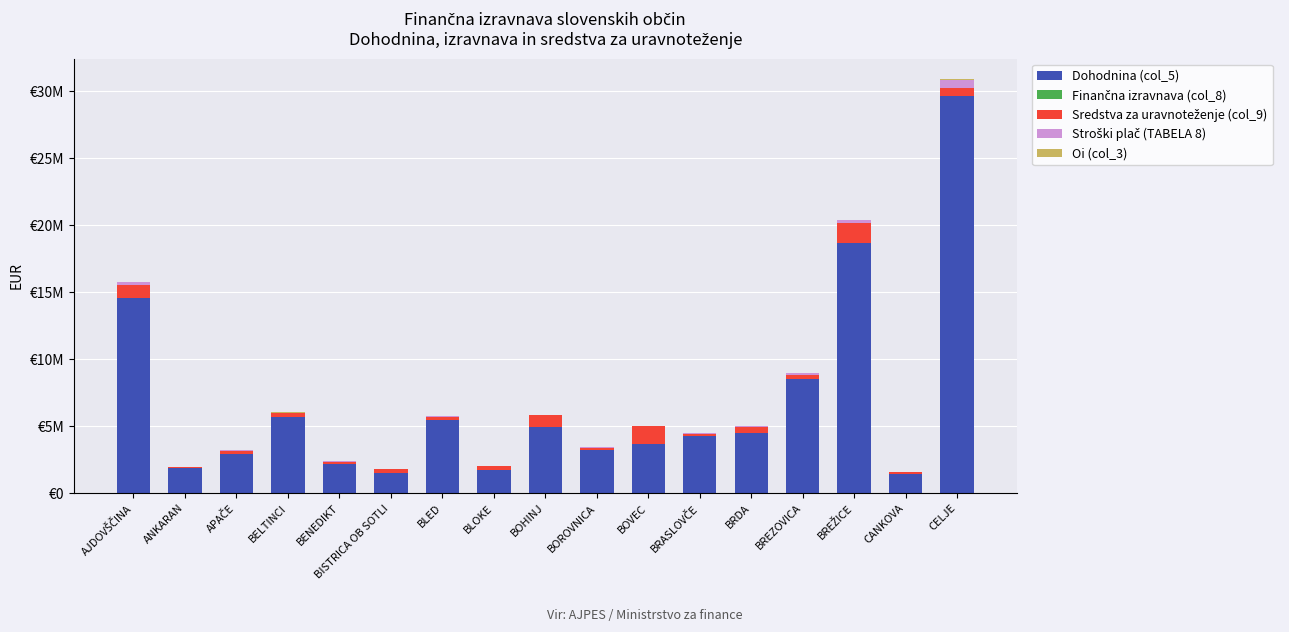

Does the chart contain stacked bars?

Yes